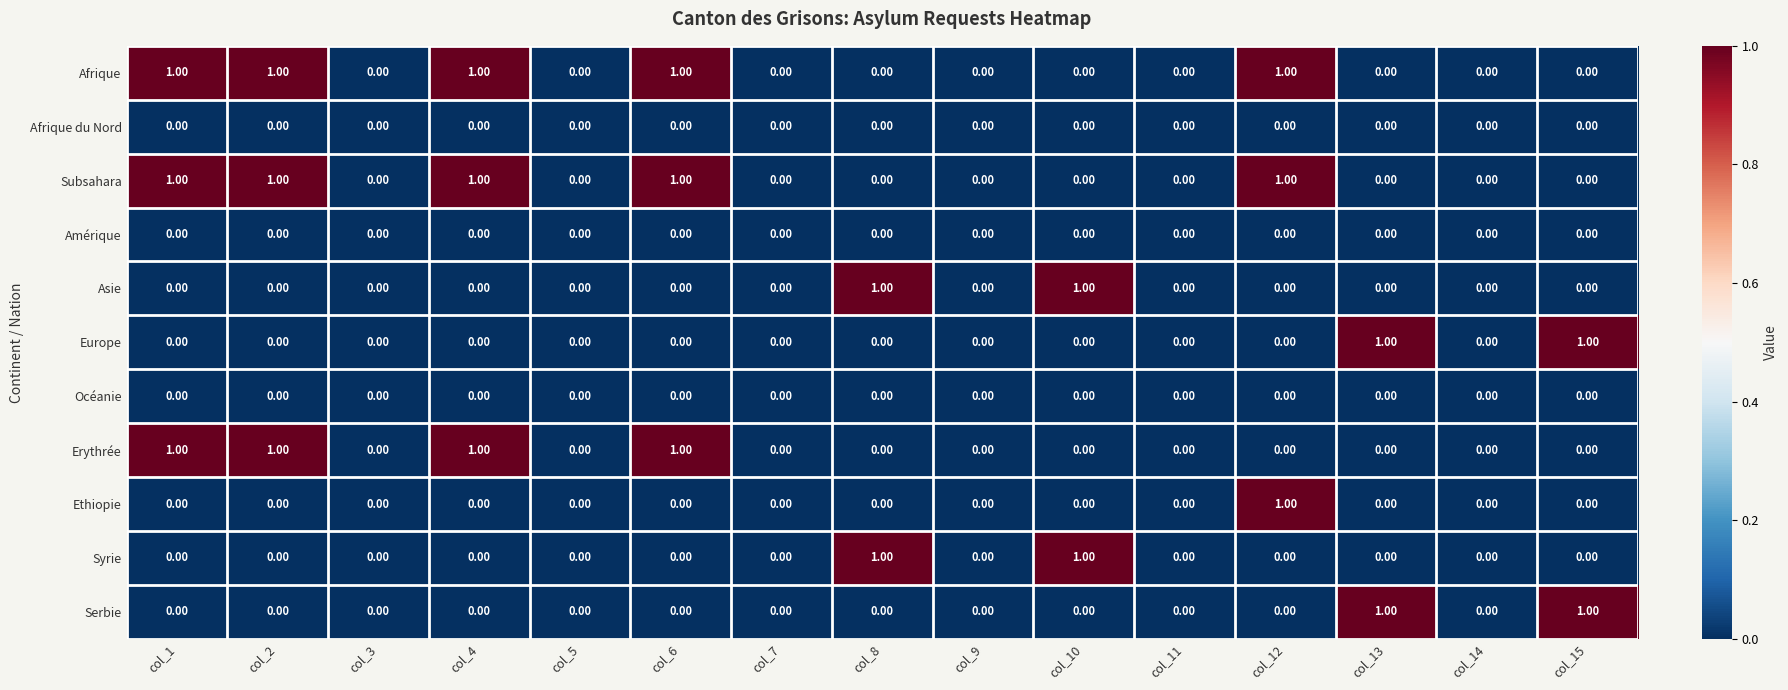

Is the value of Subsahara at col_12 greater than the value of Afrique at col_13?

Yes